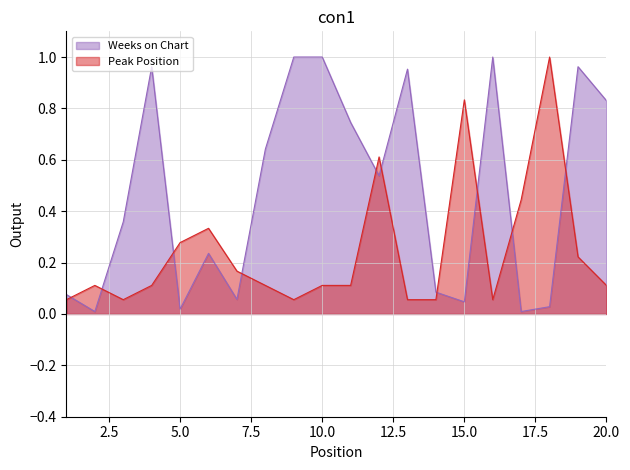

True or false: Peak Position has more than 2 interior local peaks.

True